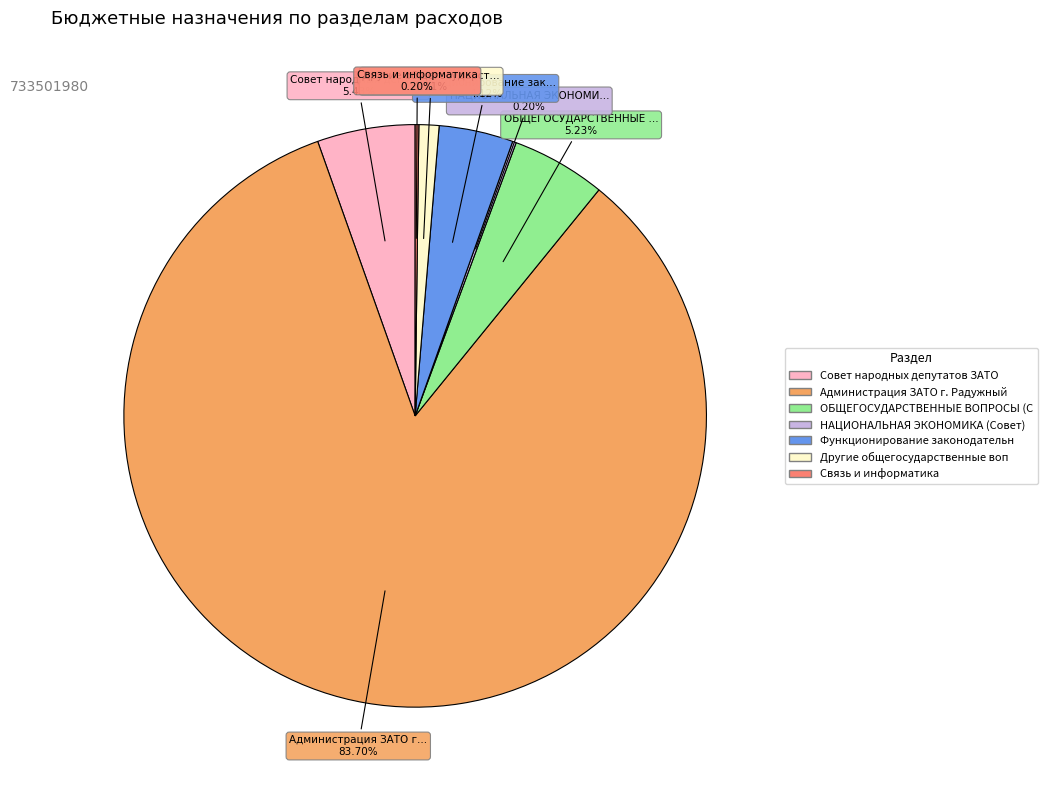

Is there a majority slice in this chart?

Yes